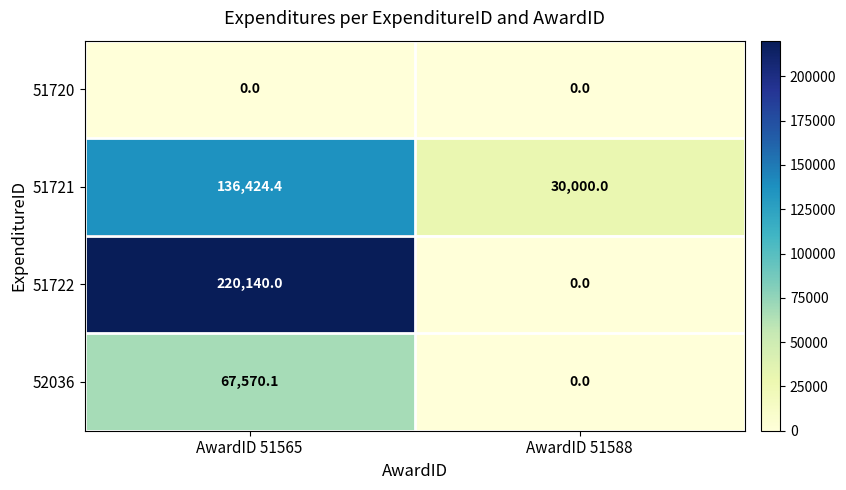

What is the difference between the highest and lowest values at AwardID 51588?

30000.0